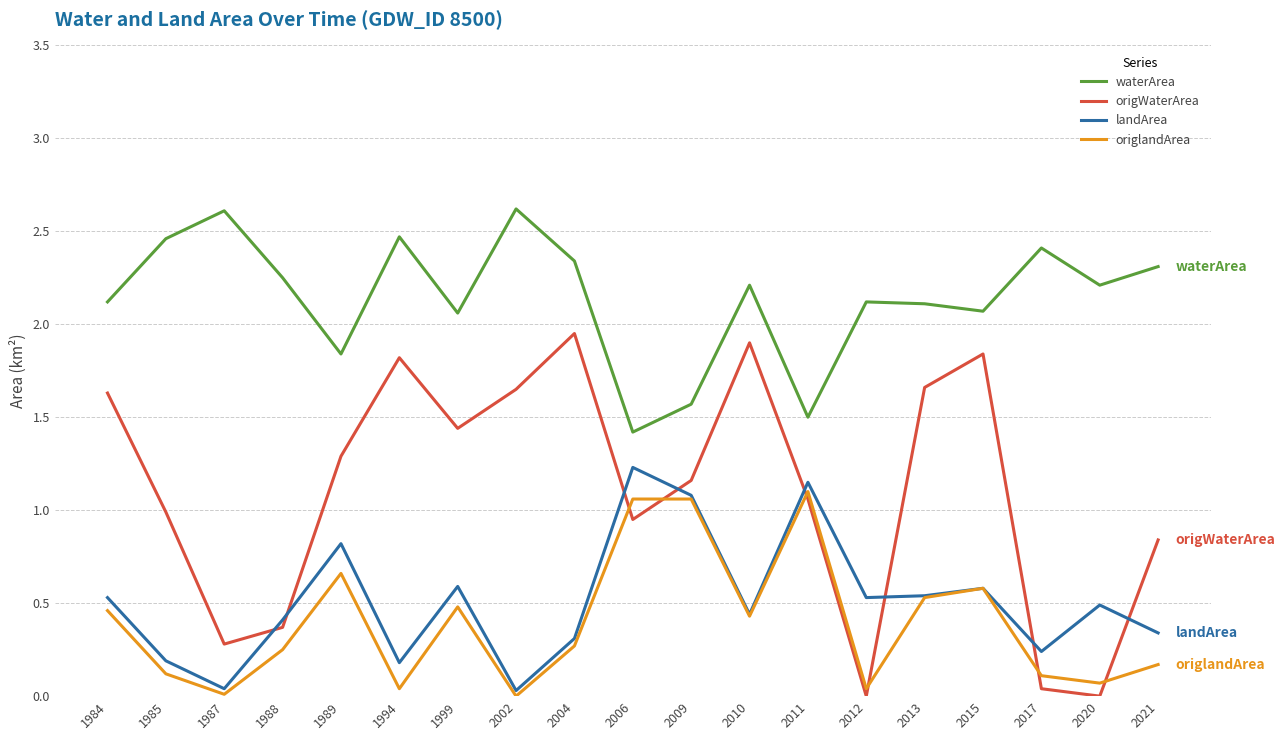

True or false: waterArea has a value of 2.6 at 2002.

True